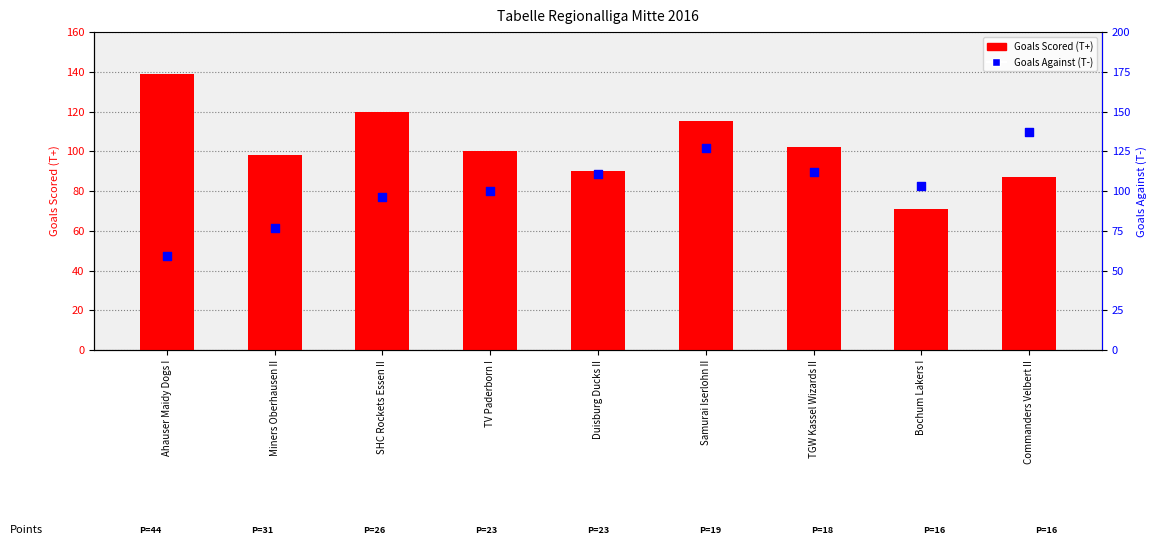

At how many categories does at least one series exceed 79?

9